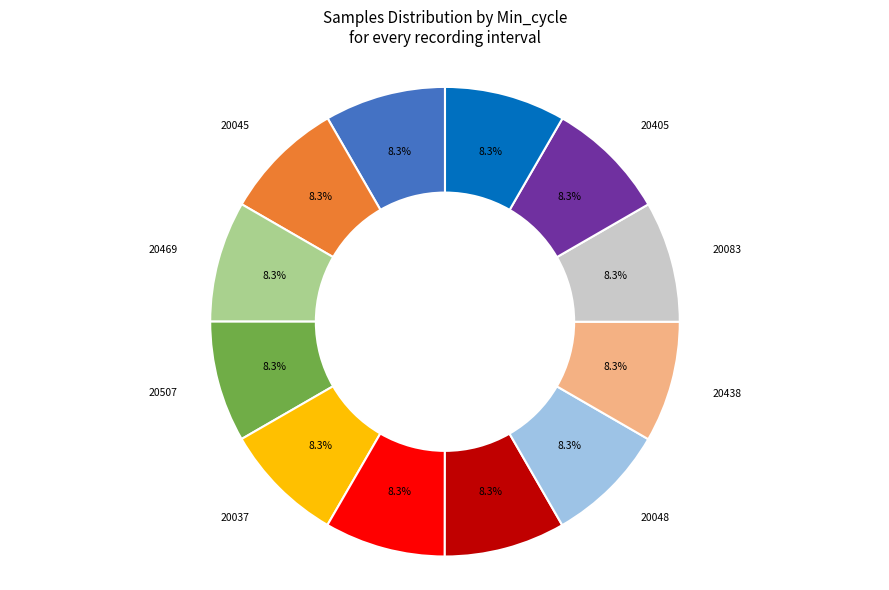

Is there a majority slice in this chart?

No